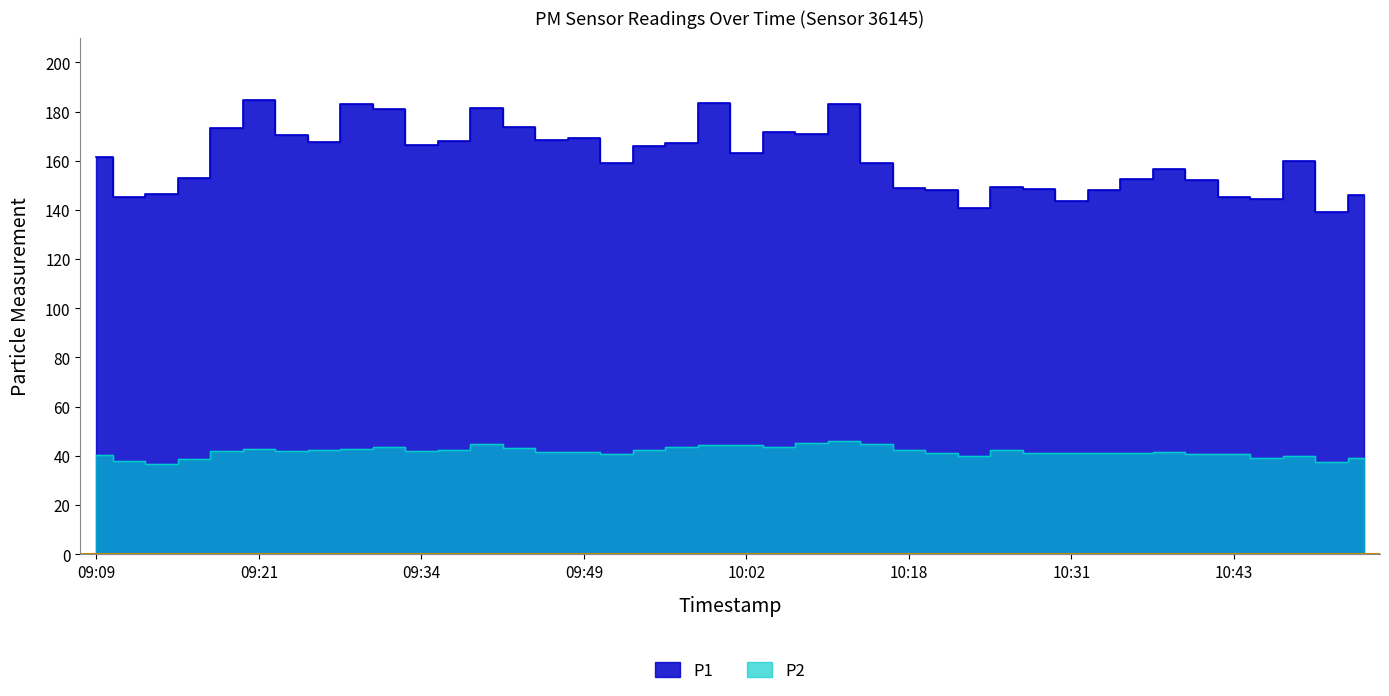

The P1 series shows 181.4 at 09:38. True or false?

True